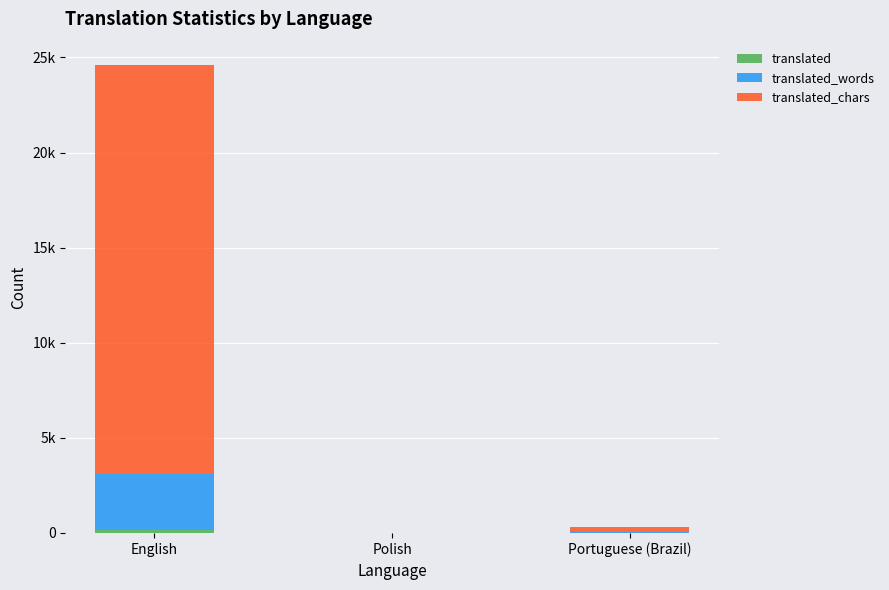

What is the label of the 3rd bar from the right?

English